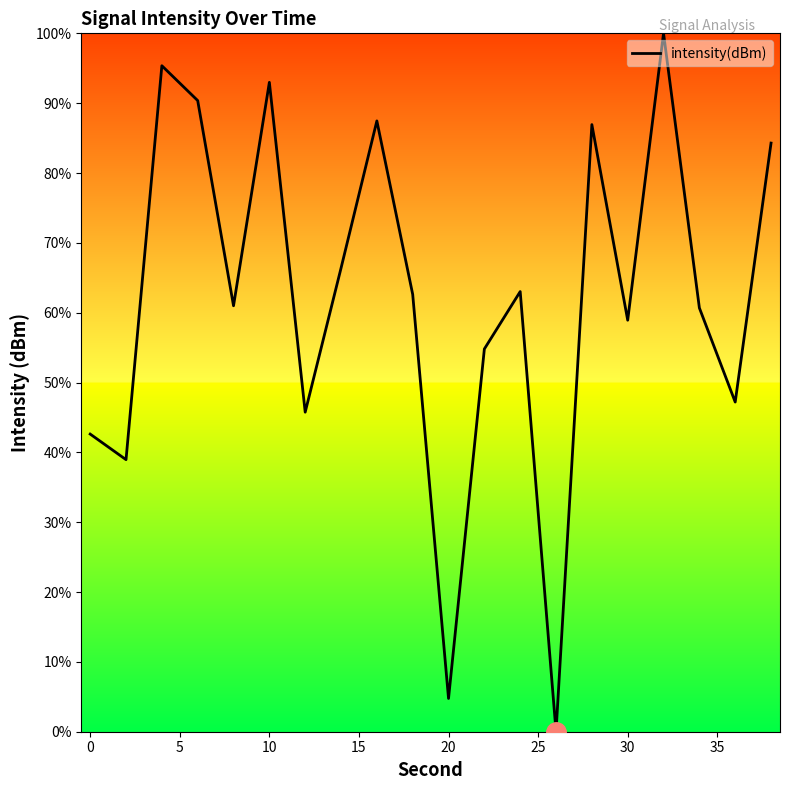

What is the difference between the maximum and minimum values?

100.0